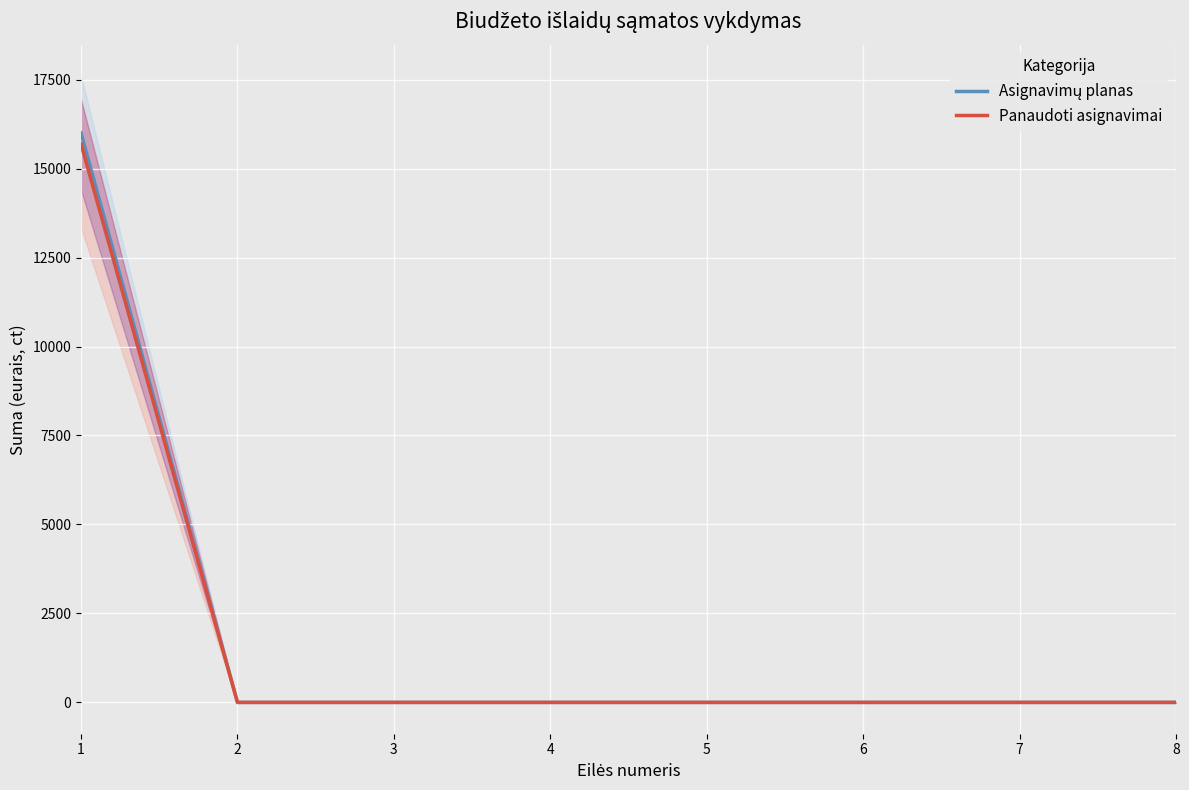

Which has a higher value, 4 or 8?

4